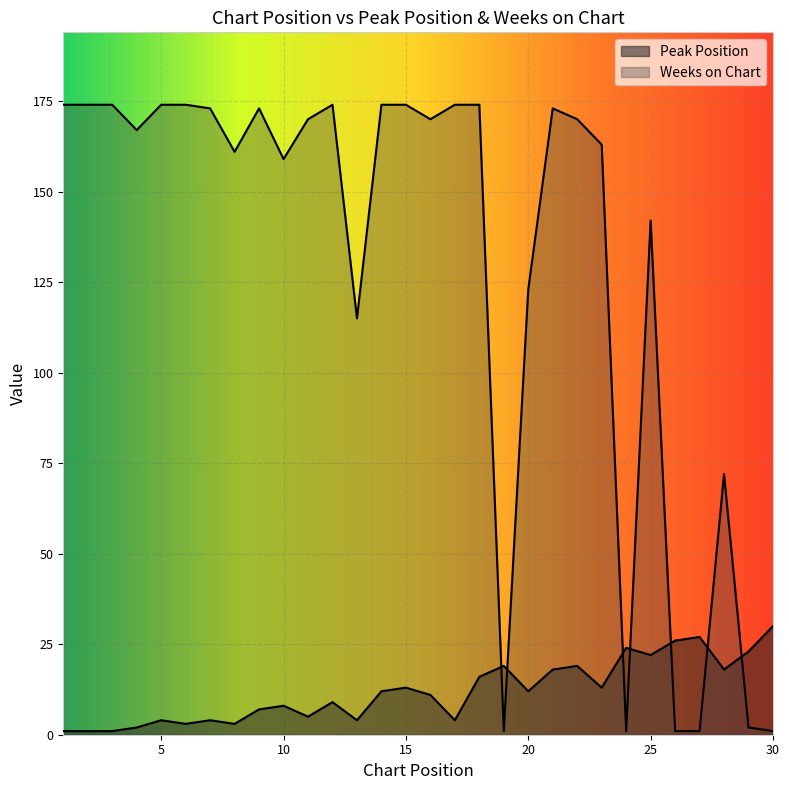

In Weeks on Chart, how many points are lower than both neighbors (excluding endpoints)?

7